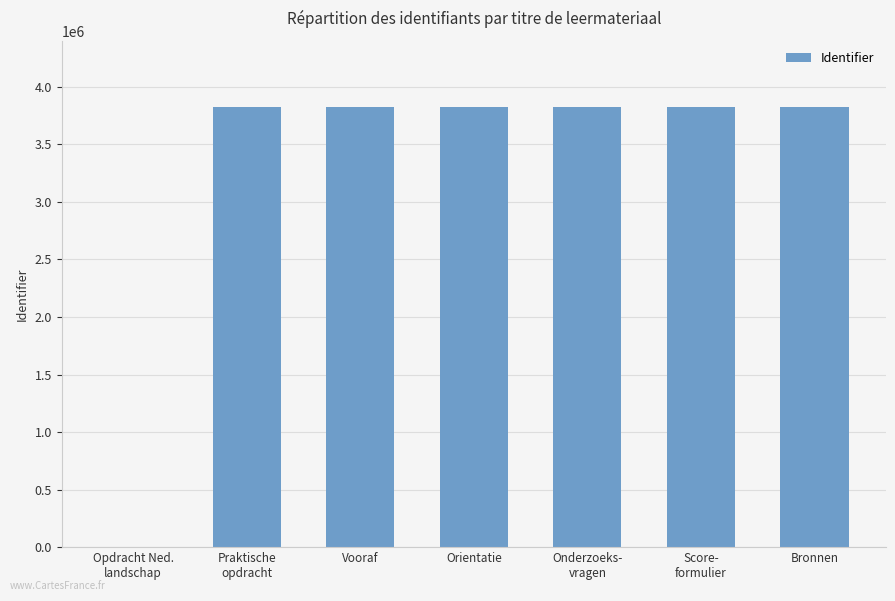

What is the greatest value displayed?

3826938